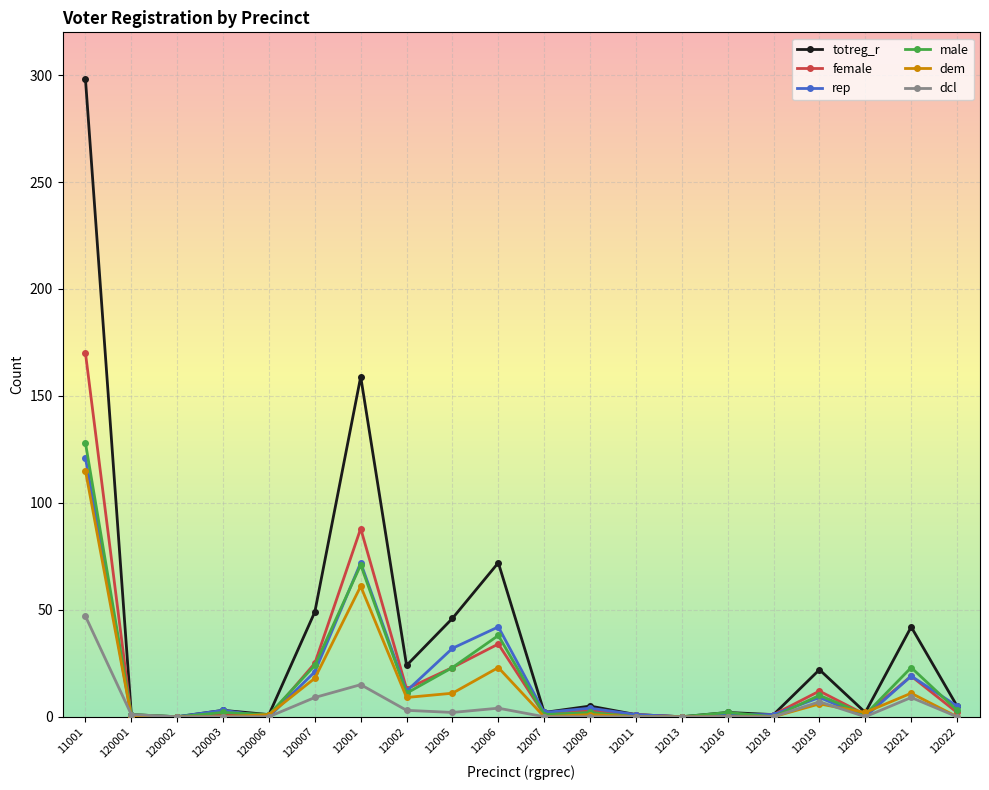

What is the average value of the dem series?

13